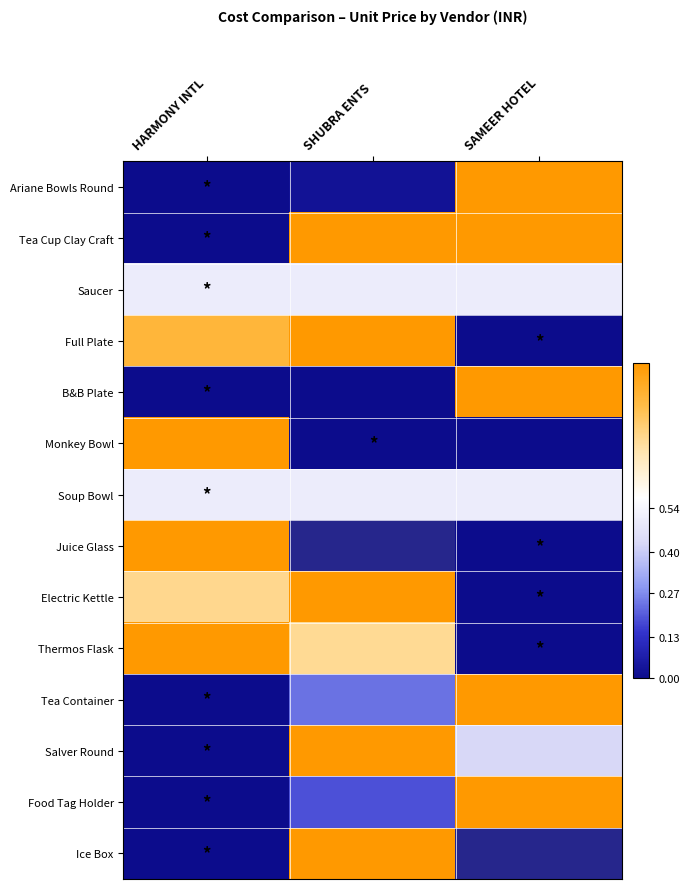

At how many categories does at least one series exceed 0?

3